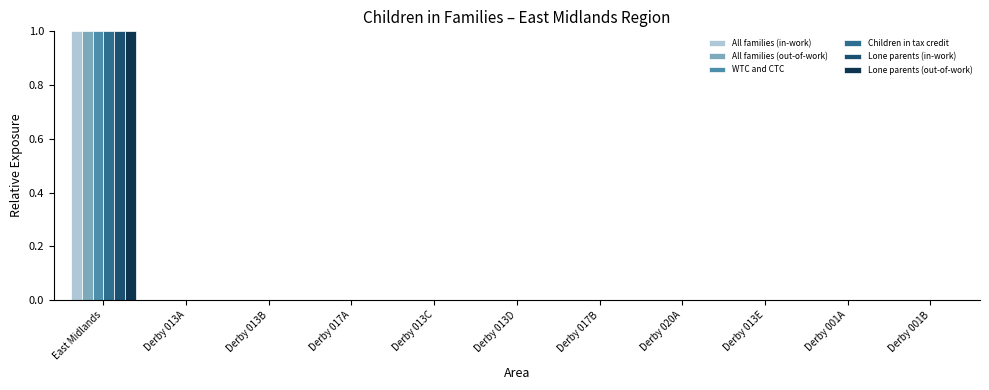

What is the greatest value displayed?

1.0